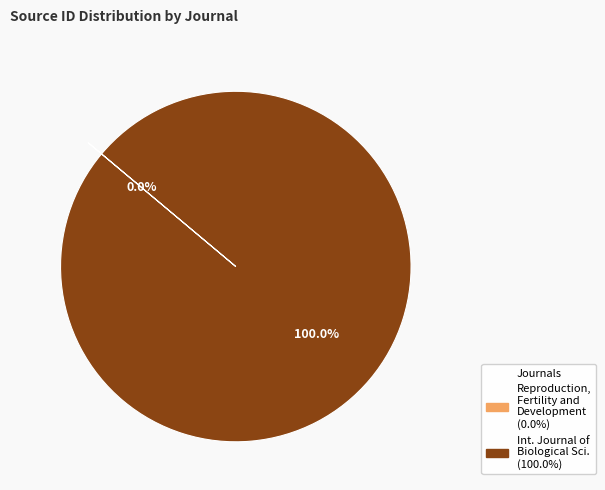

Is there any slice that represents more than half of the pie?

Yes